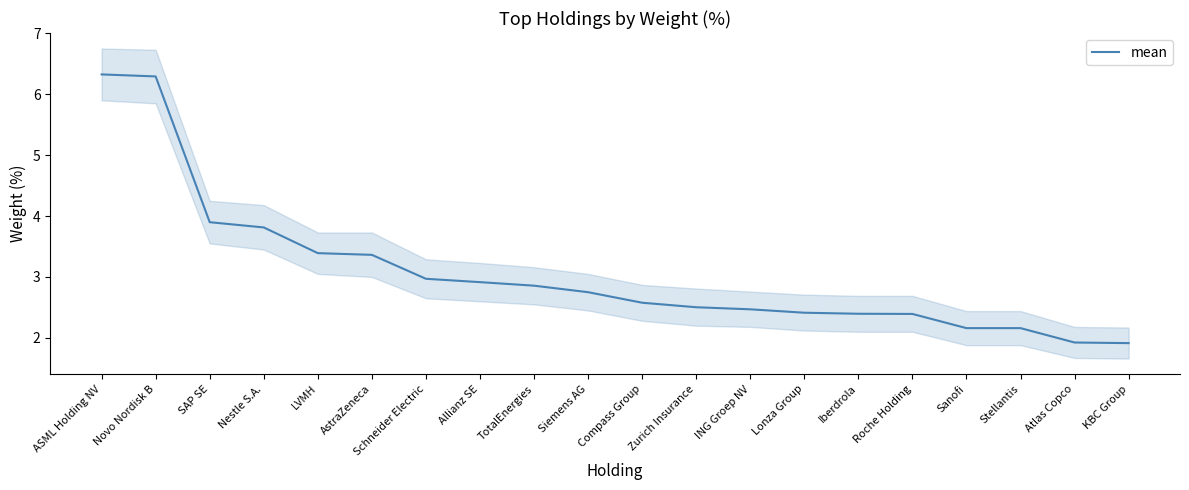

List the labels in order of value, largest first.

ASML Holding NV, Novo Nordisk B, SAP SE, Nestle S.A., LVMH, AstraZeneca, Schneider Electric, Allianz SE, TotalEnergies, Siemens AG, Compass Group, Zurich Insurance, ING Groep NV, Lonza Group, Iberdrola, Roche Holding, Sanofi, Stellantis, Atlas Copco, KBC Group